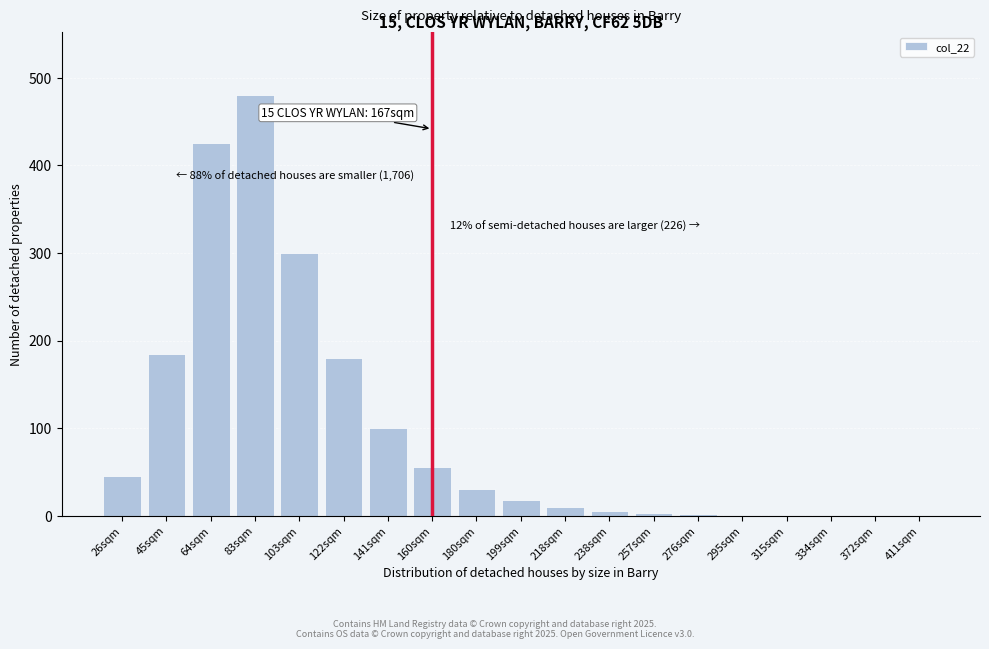

Is it true that the value at 45sqm is 128?

False